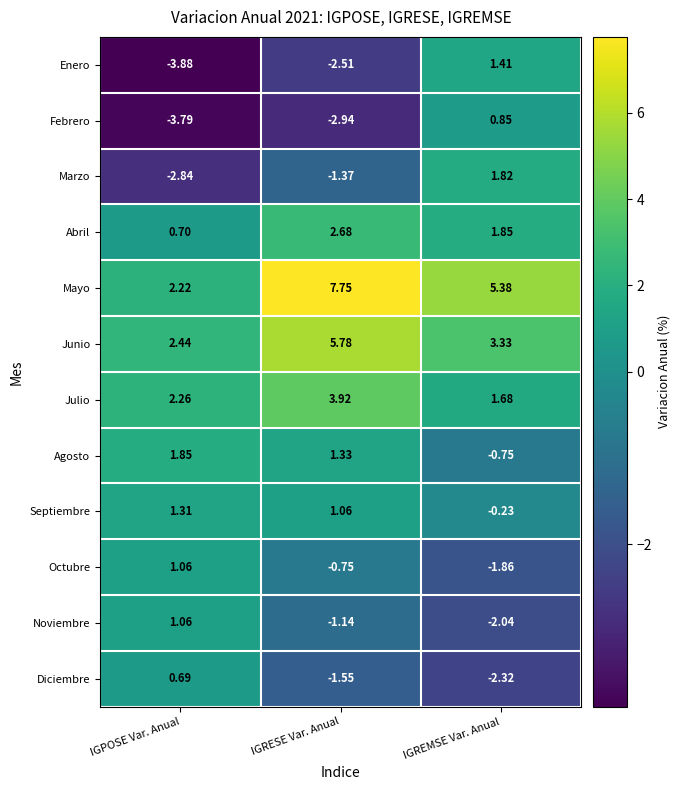

Where is Octubre nearest to the value 0?

IGRESE Var. Anual